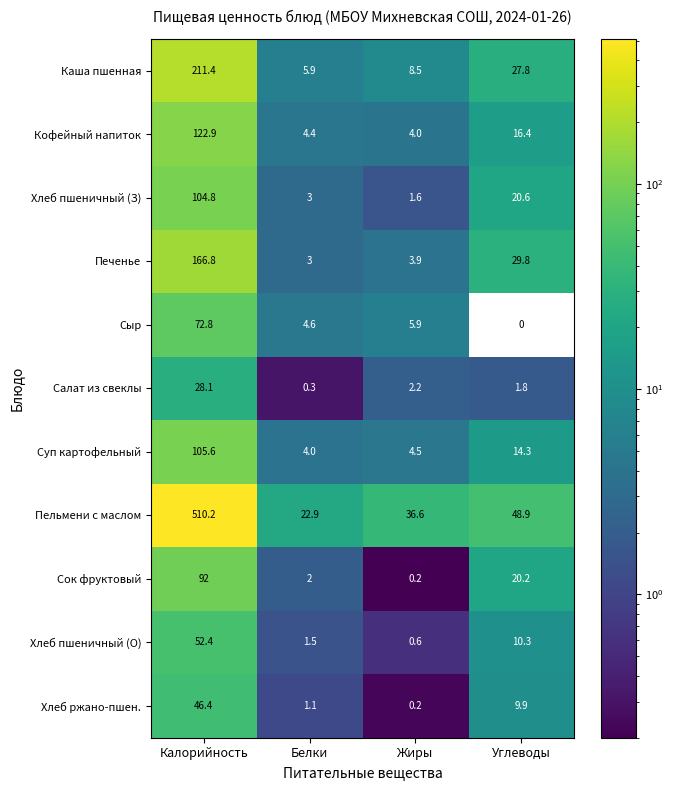

Between Калорийность and Жиры, which series saw the biggest shift?

Пельмени с маслом